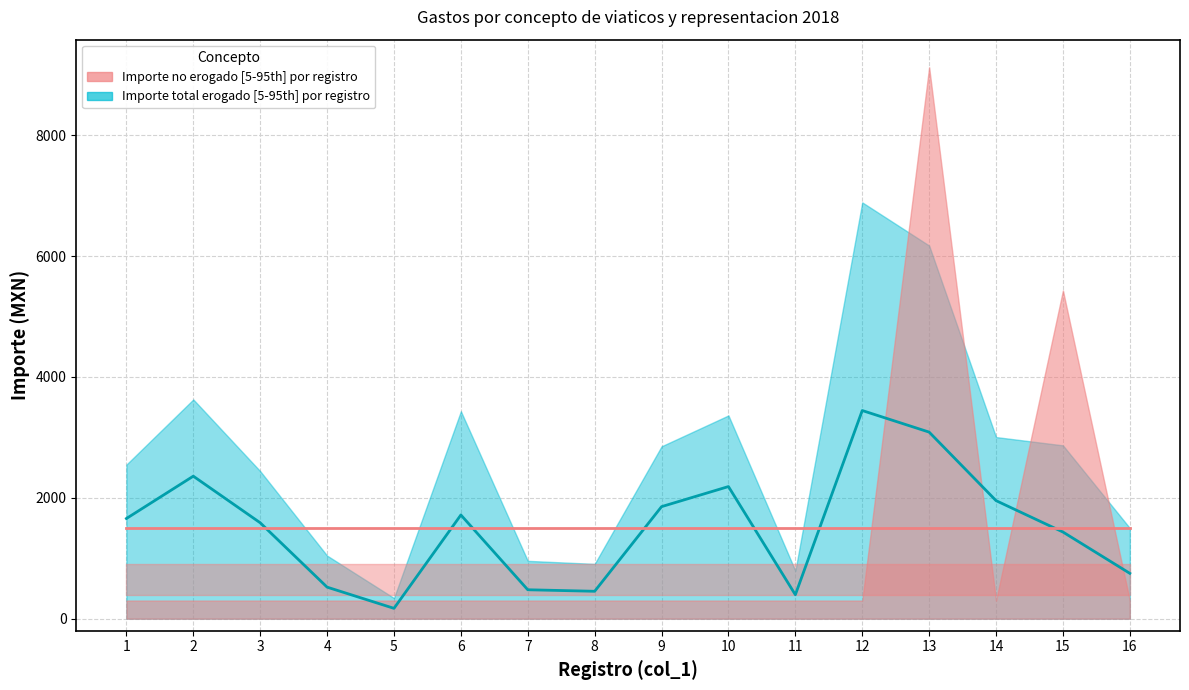

The Mediana importe no erogado series shows 654.6 at 4. True or false?

False